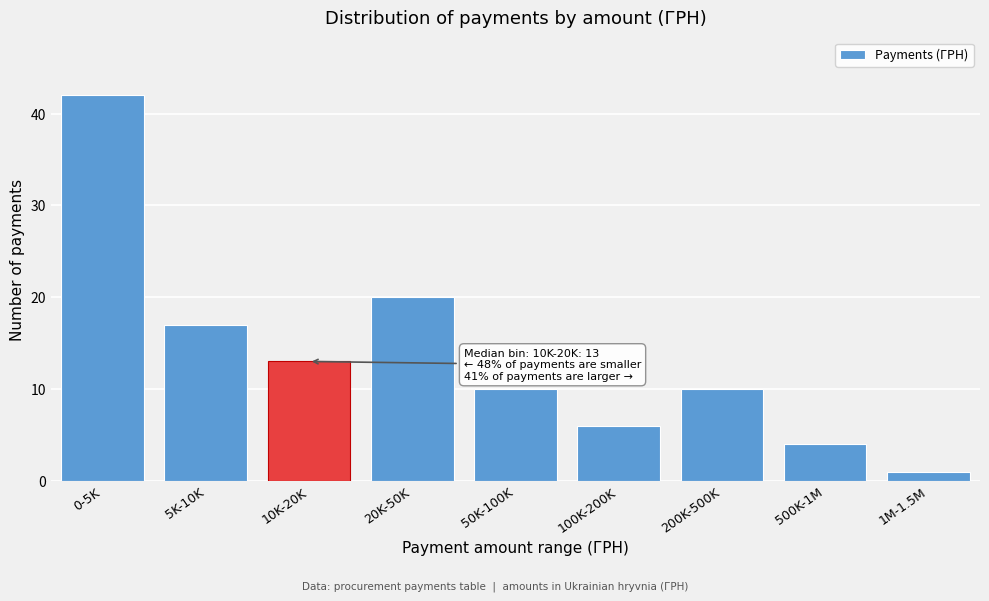

Reading left to right, extract all data points from this chart.

0-5K=42	5K-10K=17	10K-20K=13	20K-50K=20	50K-100K=10	100K-200K=6	200K-500K=10	500K-1M=4	1M-1.5M=1